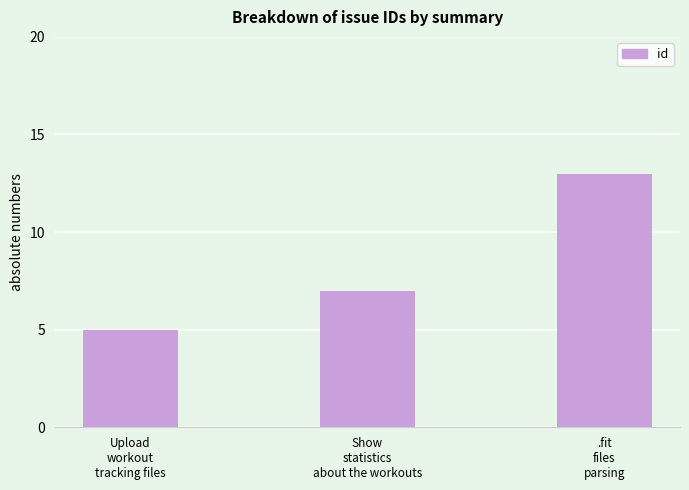

What is the sum of the values at Show
statistics
about the workouts and .fit
files
parsing?

20